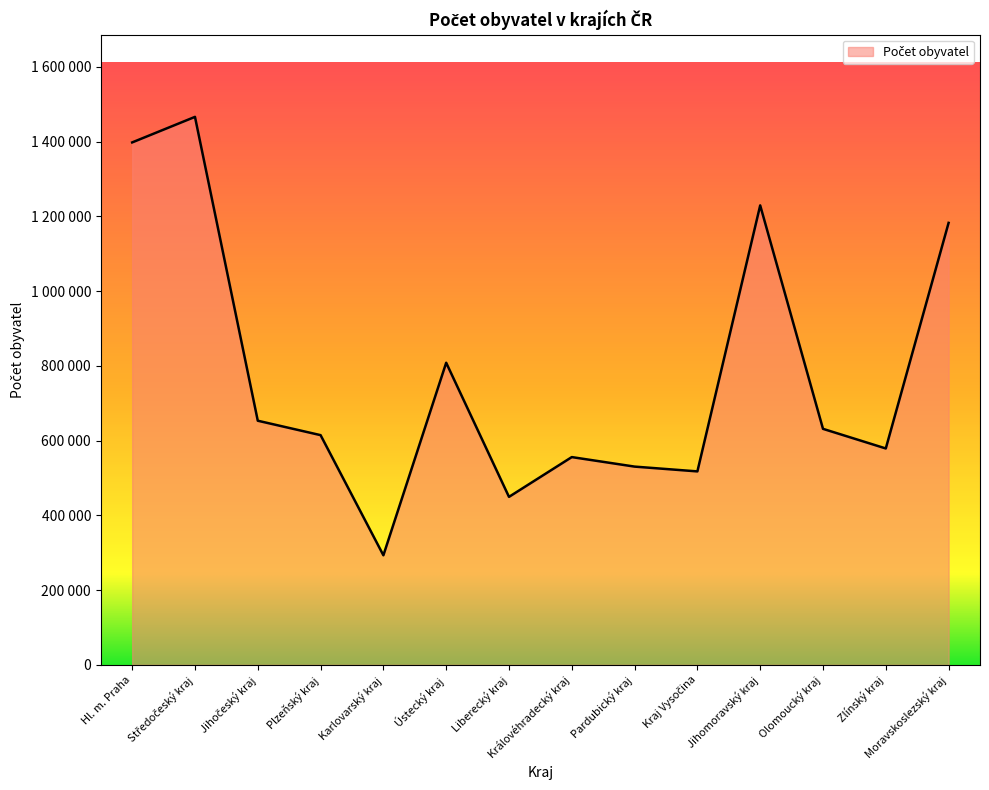

What is the value of the 3rd point from the left?

653227